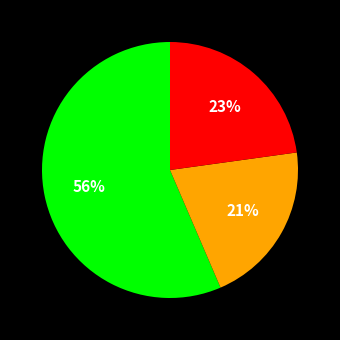

Count the number of slices in the pie.

3